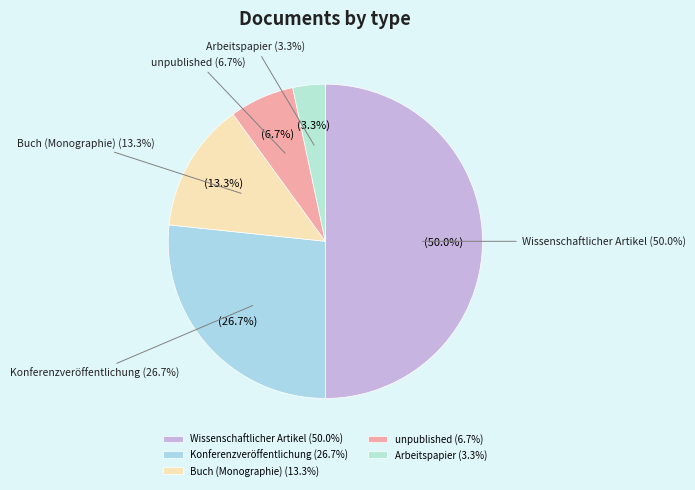

Is it true that Buch (Monographie) is 13% of the pie?

True